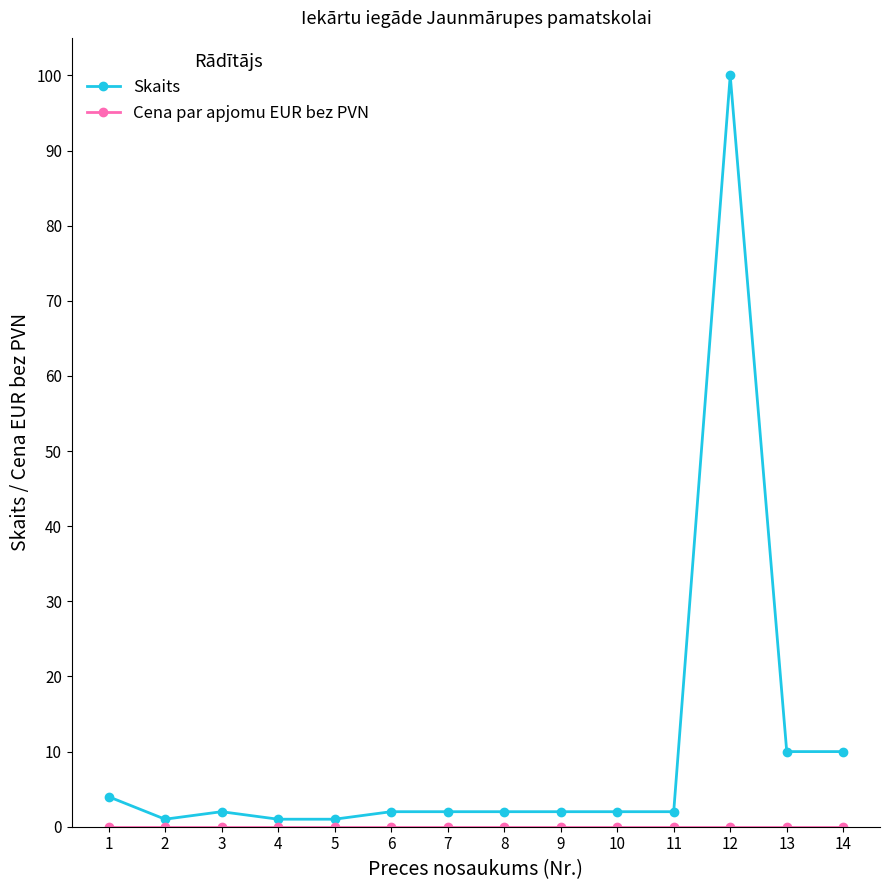

What is the highest value of the Skaits series?

100